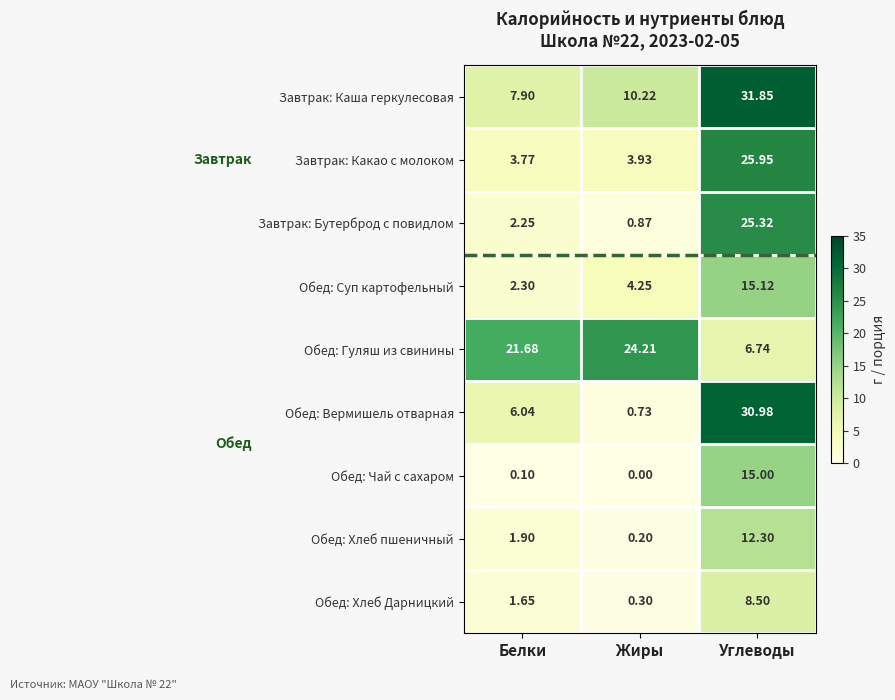

Where is Завтрак: Бутерброд с повидлом nearest to the value 13?

Белки